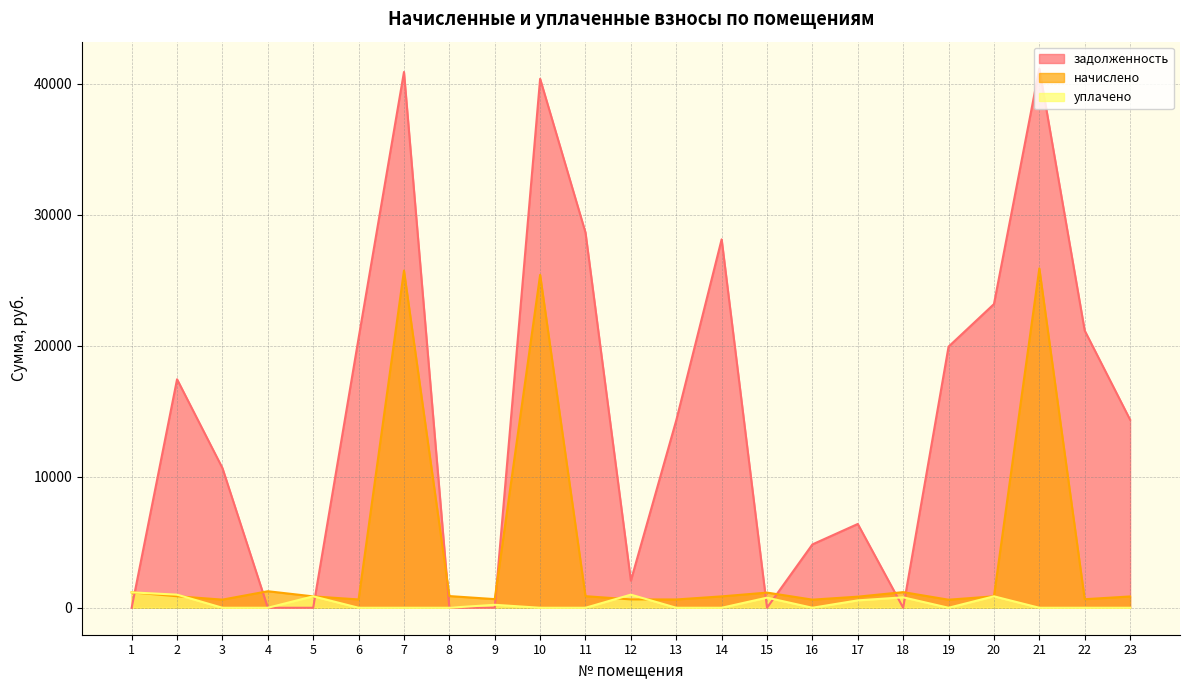

At which category does уплачено reach its first local valley?

16